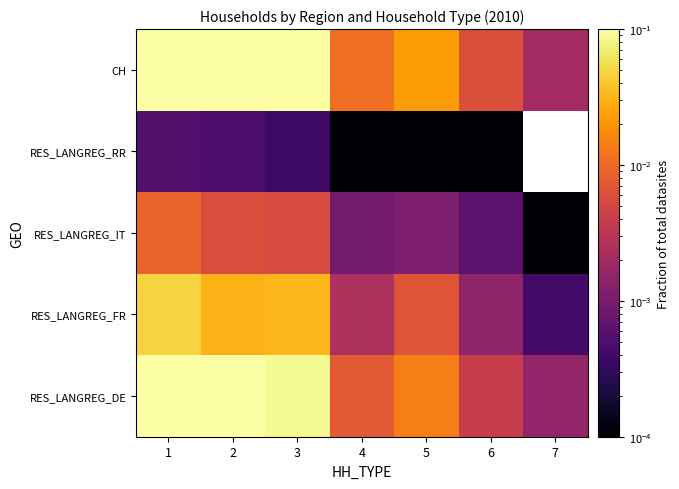

Where is RES_LANGREG_DE nearest to the value 0?

7